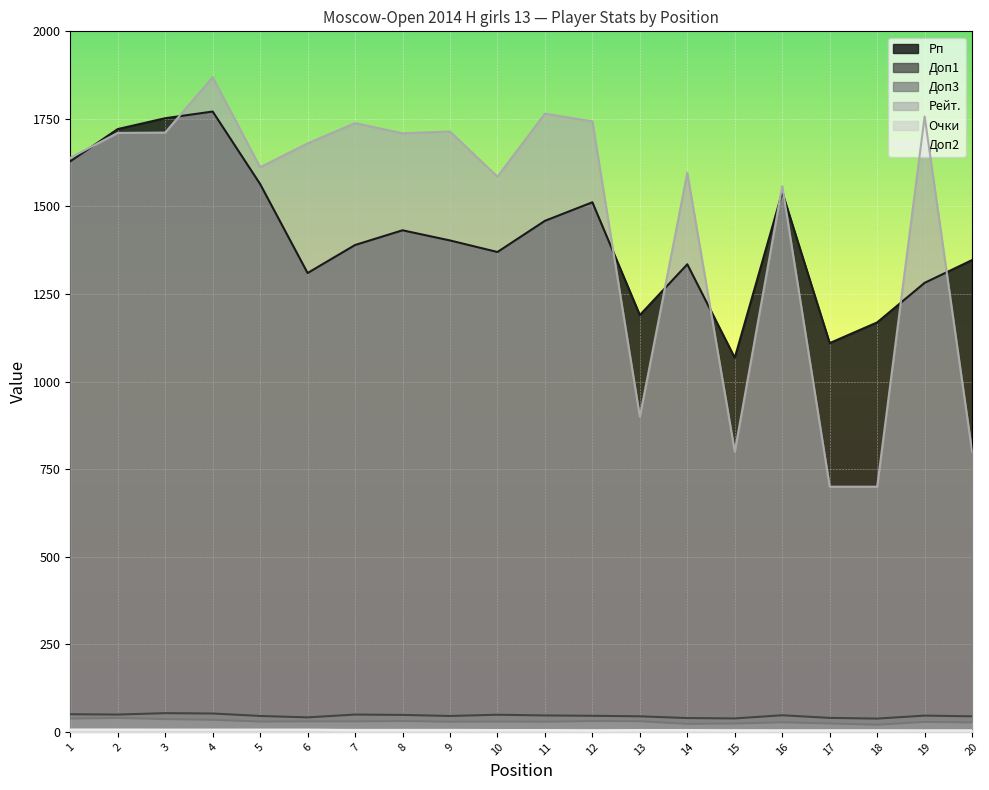

Read the Доп3 value at 15.

24.0